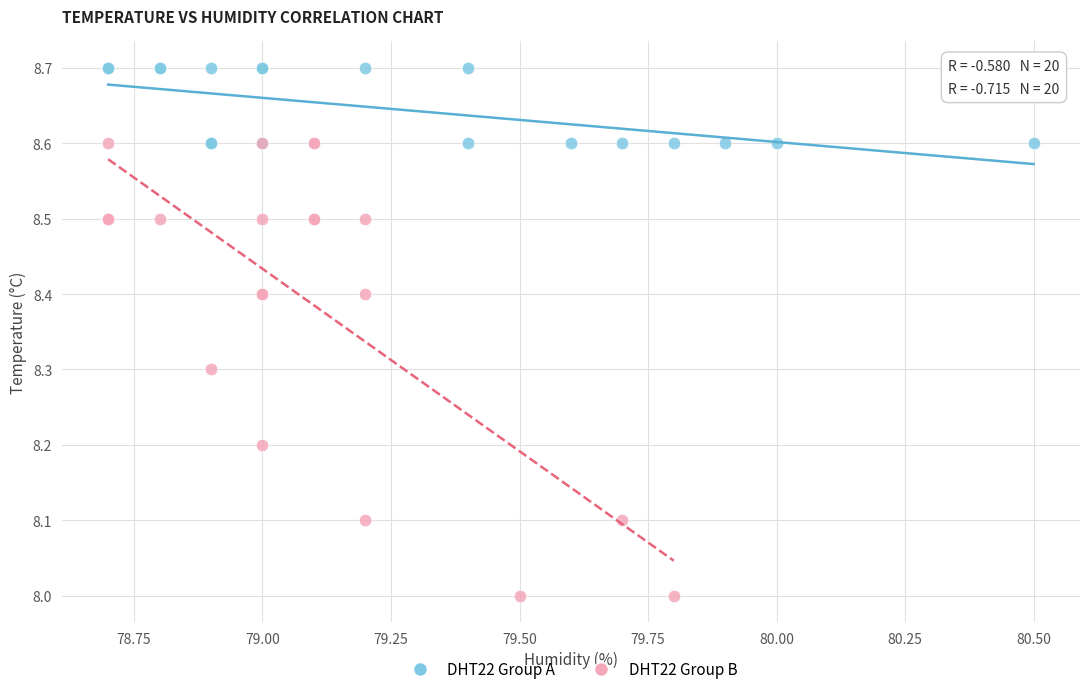

Which series has the largest Y range (max minus min)?

DHT22 Group B